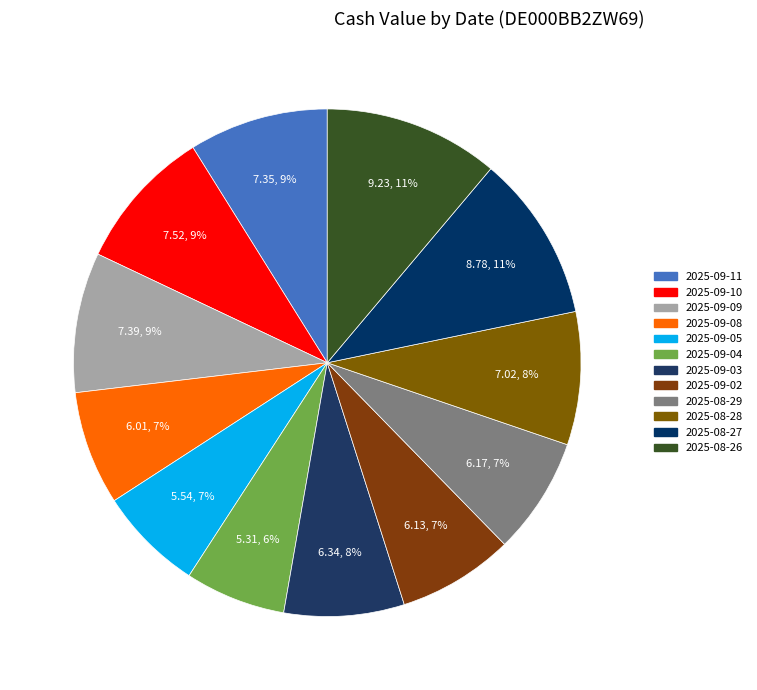

How many segments does this pie chart have?

12